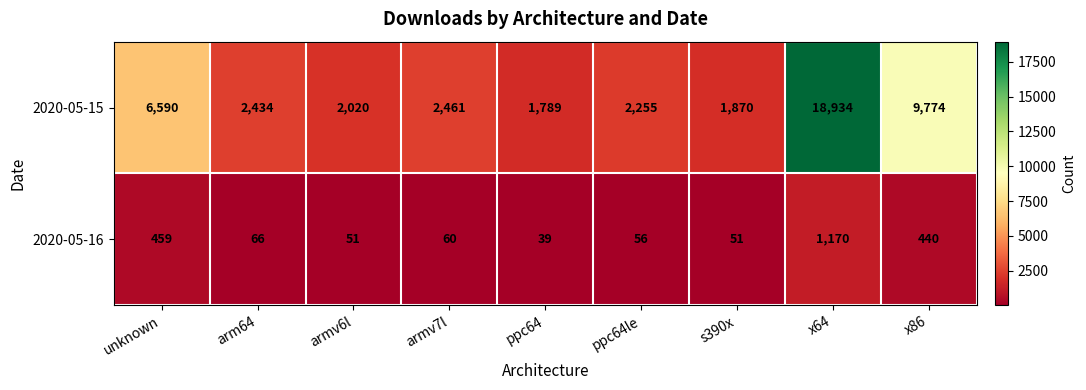

Reading left to right, list all the values displayed in this chart.

2020-05-15: unknown=6590	arm64=2434	armv6l=2020	armv7l=2461	ppc64=1789	ppc64le=2255	s390x=1870	x64=18934	x86=9774
2020-05-16: unknown=459	arm64=66	armv6l=51	armv7l=60	ppc64=39	ppc64le=56	s390x=51	x64=1170	x86=440